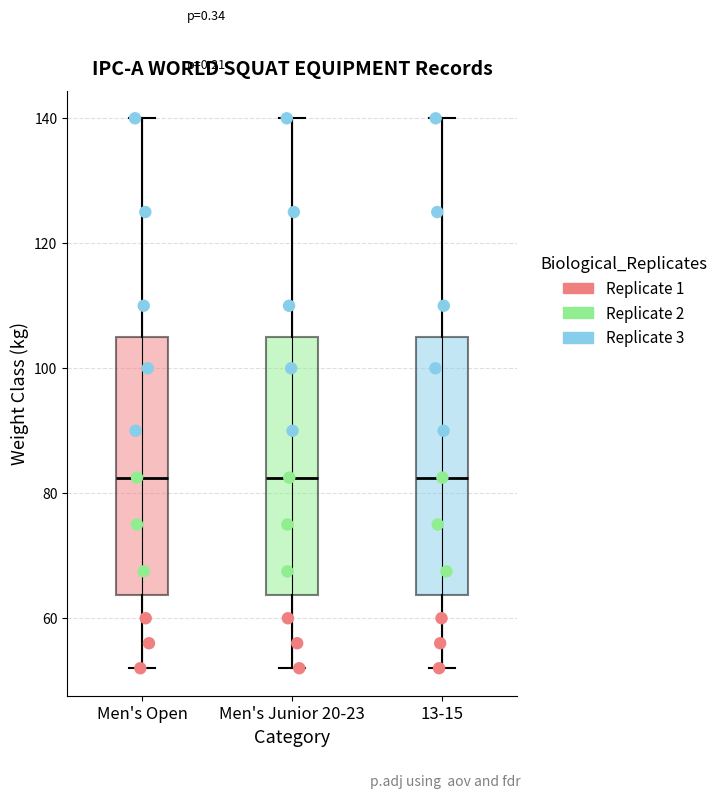

Where is the lower edge of the box for 13-15 on the y-axis? The values are not printed on the chart, so give them approximately, as read against the axis.

64